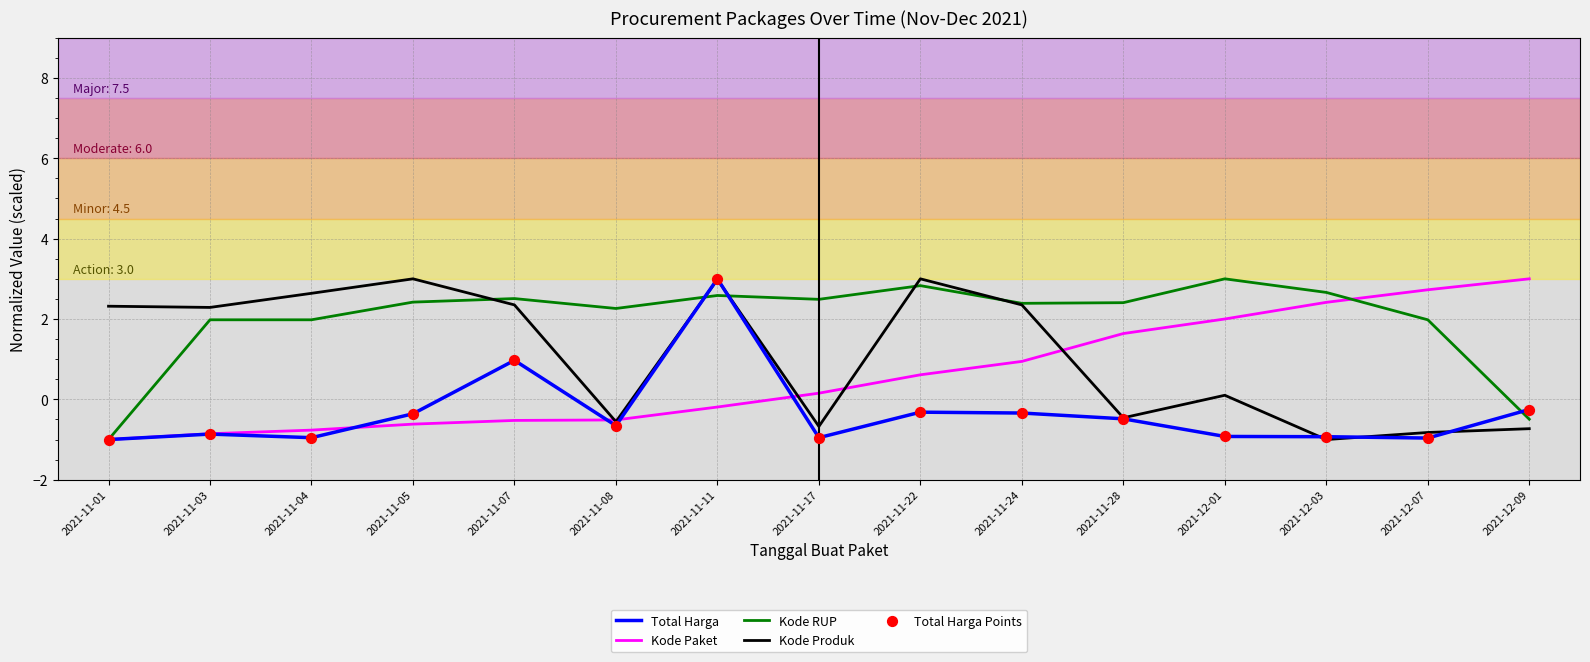

Which series changed the most between 2021-11-17 and 2021-12-03?

Kode Paket